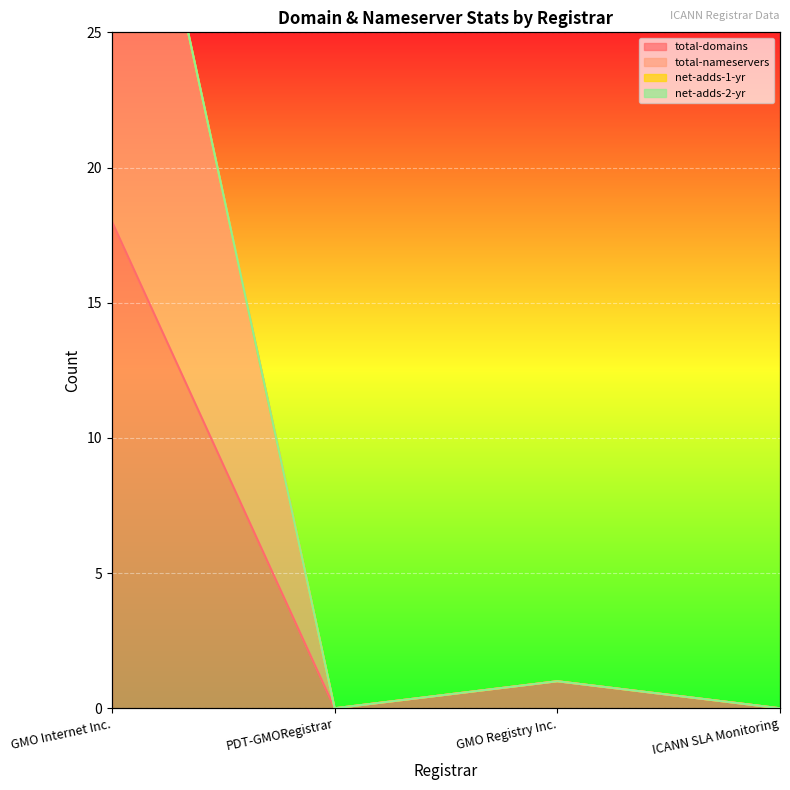

What is the label of the 2nd point from the right?

GMO Registry Inc.